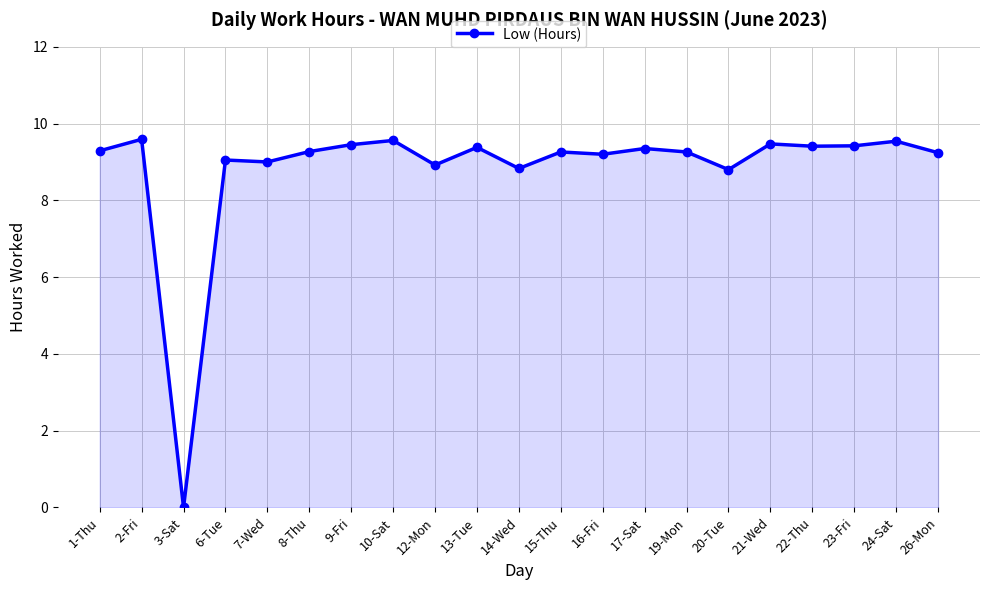

Approximately how many times larger is the value at 1-Thu compared to 12-Mon?

1.0